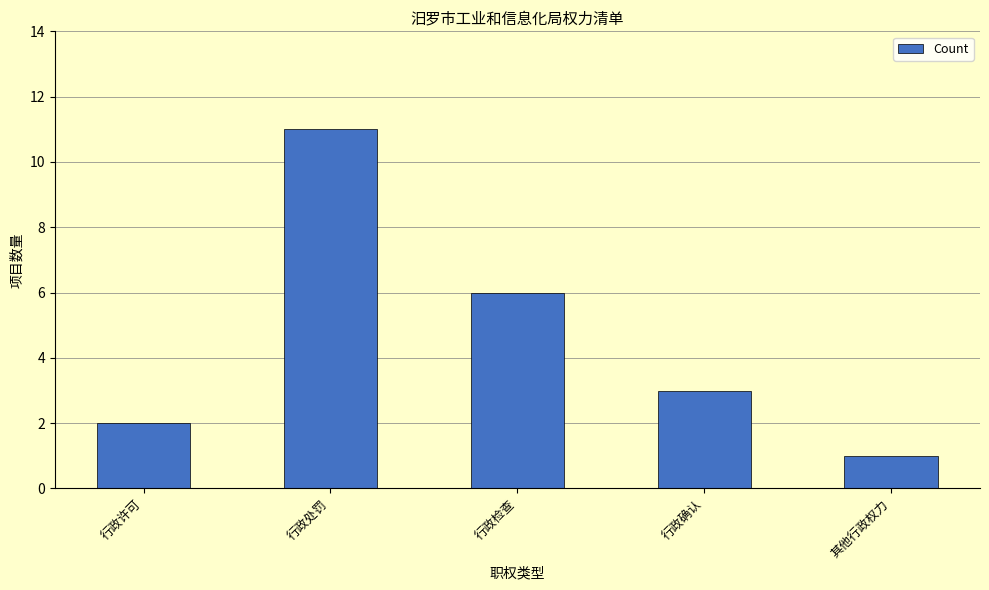

What is the difference between the values at 行政处罚 and 行政许可?

9